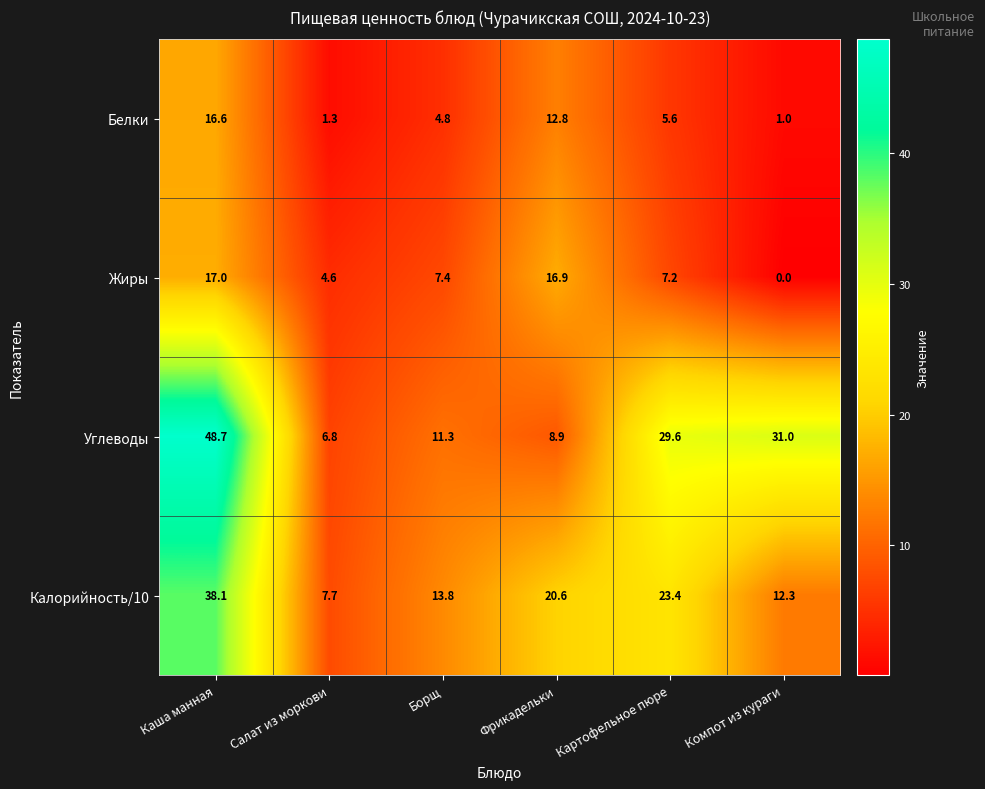

At which label does Углеводы first exceed 29?

Каша манная